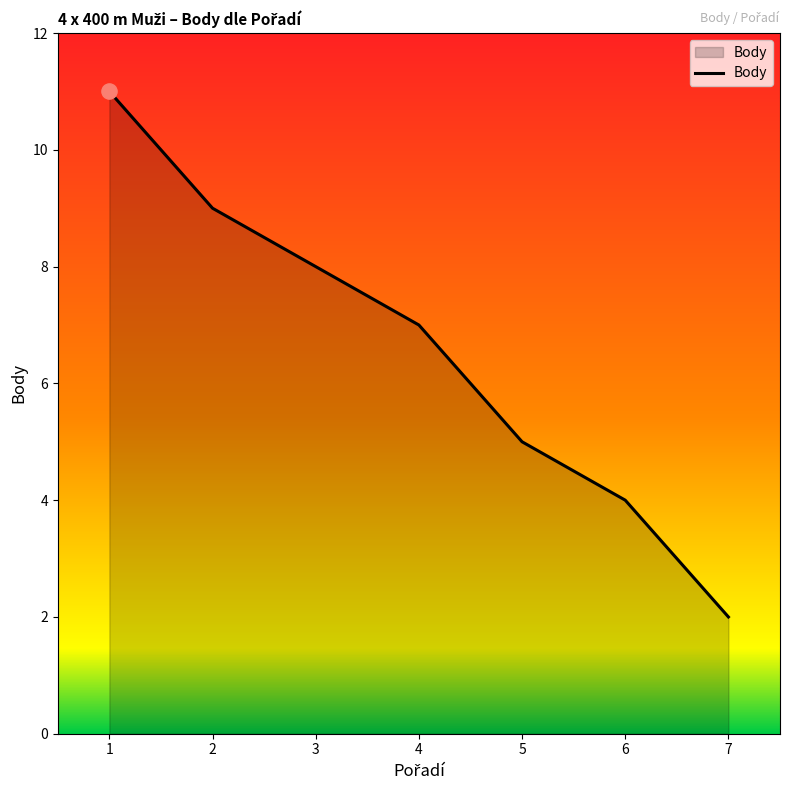

Approximately how many times larger is the value at 3 compared to 2?

0.9